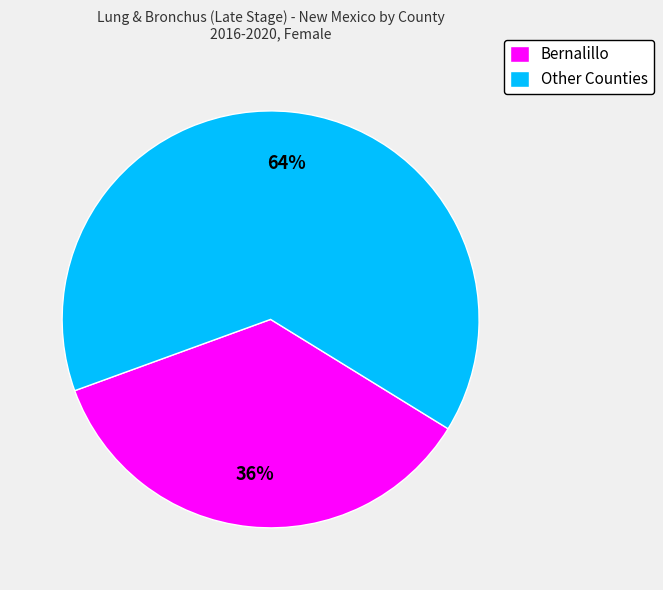

What percentage is the Bernalillo slice, to the nearest percent?

36%